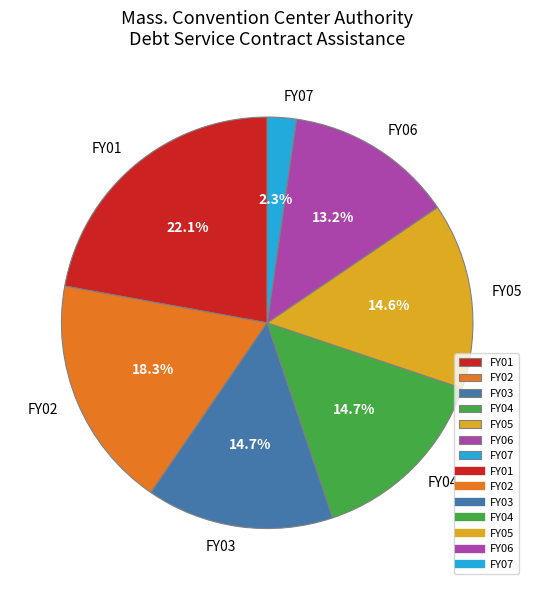

How many segments does this pie chart have?

7